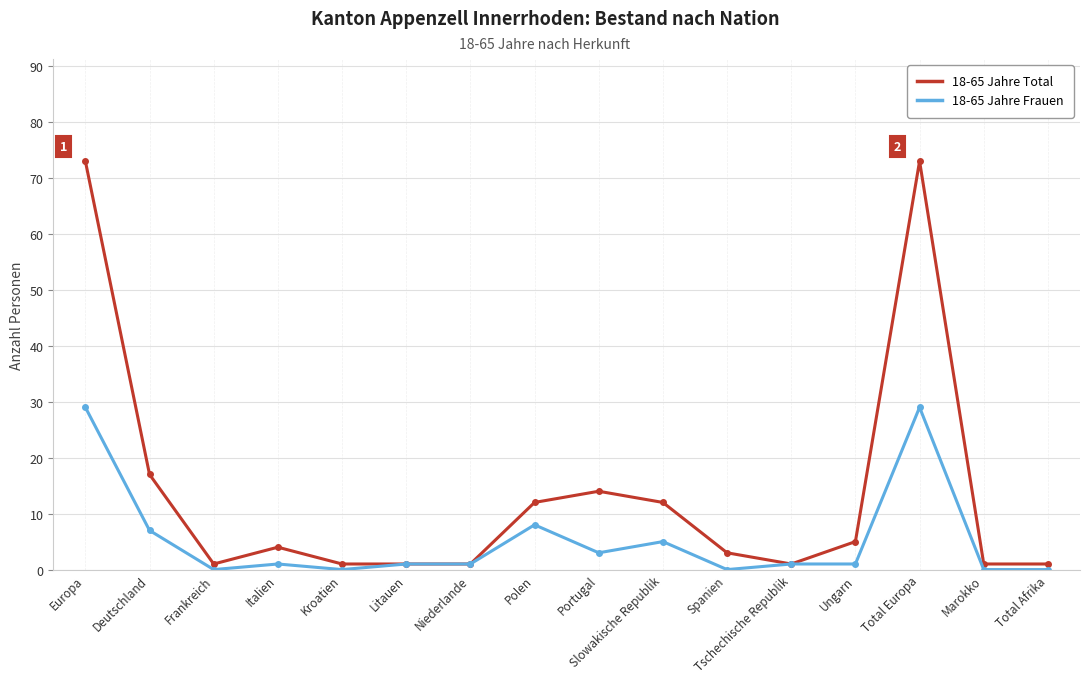

What is the difference between the maximum and minimum values in the 18-65 Jahre Frauen series?

29